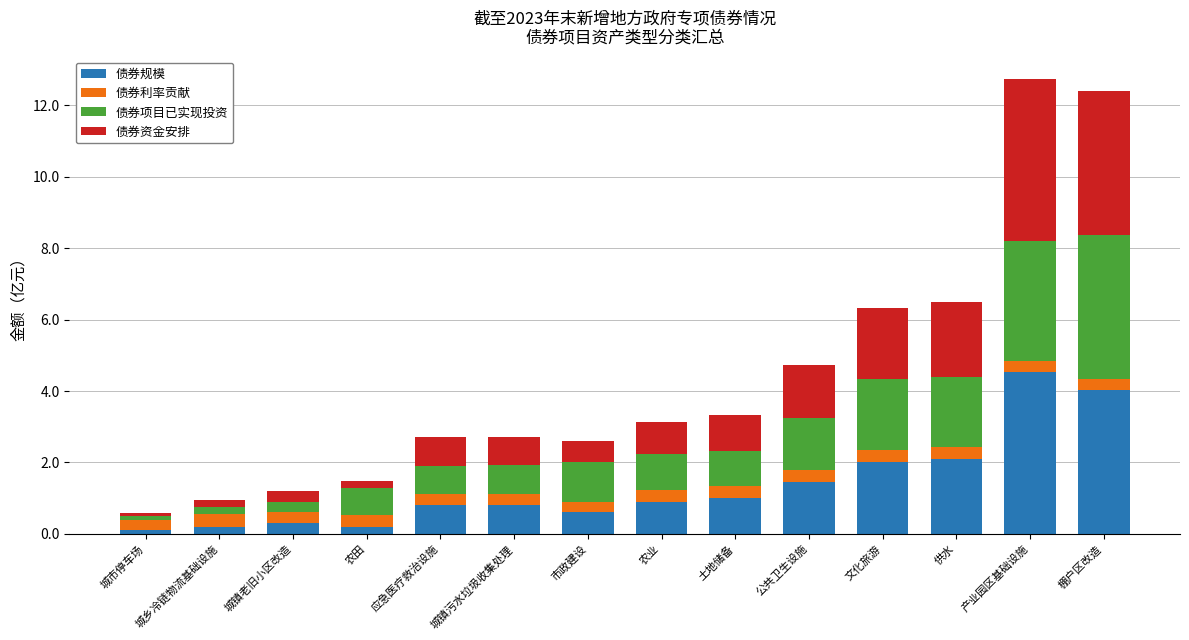

What is the maximum value for 债券规模?

4.5